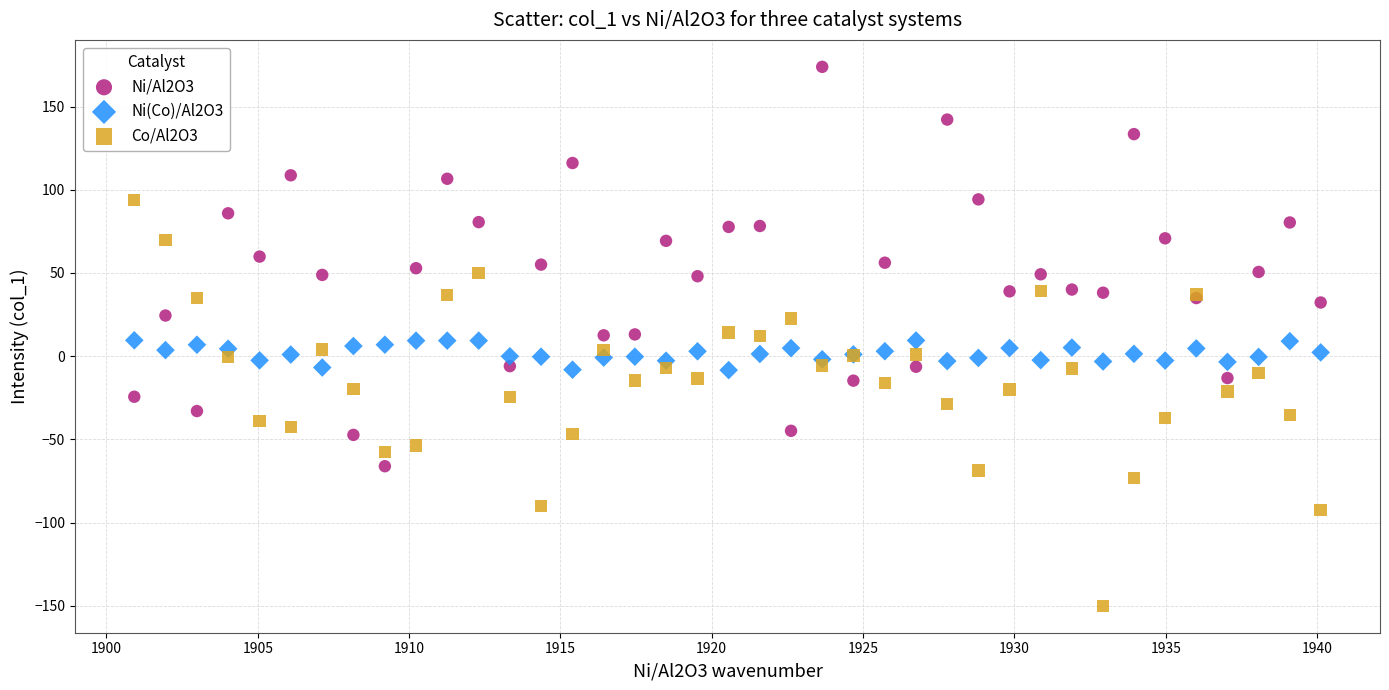

Which series has the largest Y range (max minus min)?

Co/Al2O3